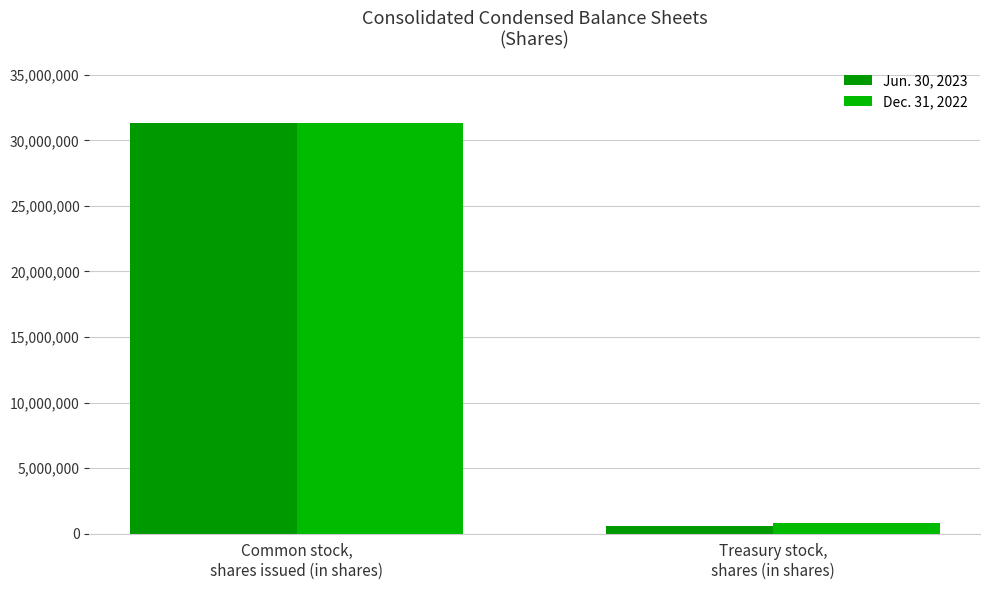

What is the sum of the Dec. 31, 2022 values at Treasury stock,
shares (in shares) and Common stock,
shares issued (in shares)?

32110726